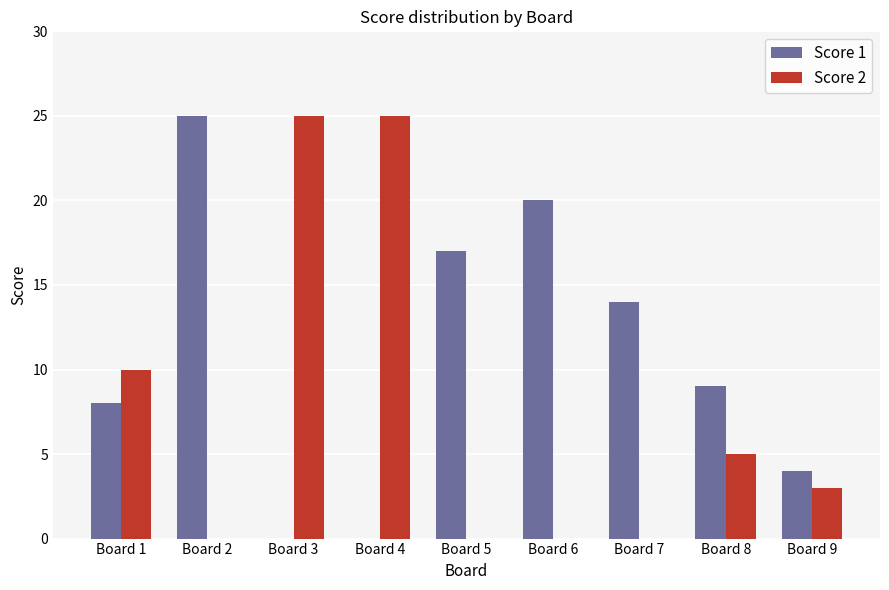

Count the number of categories in the chart.

9